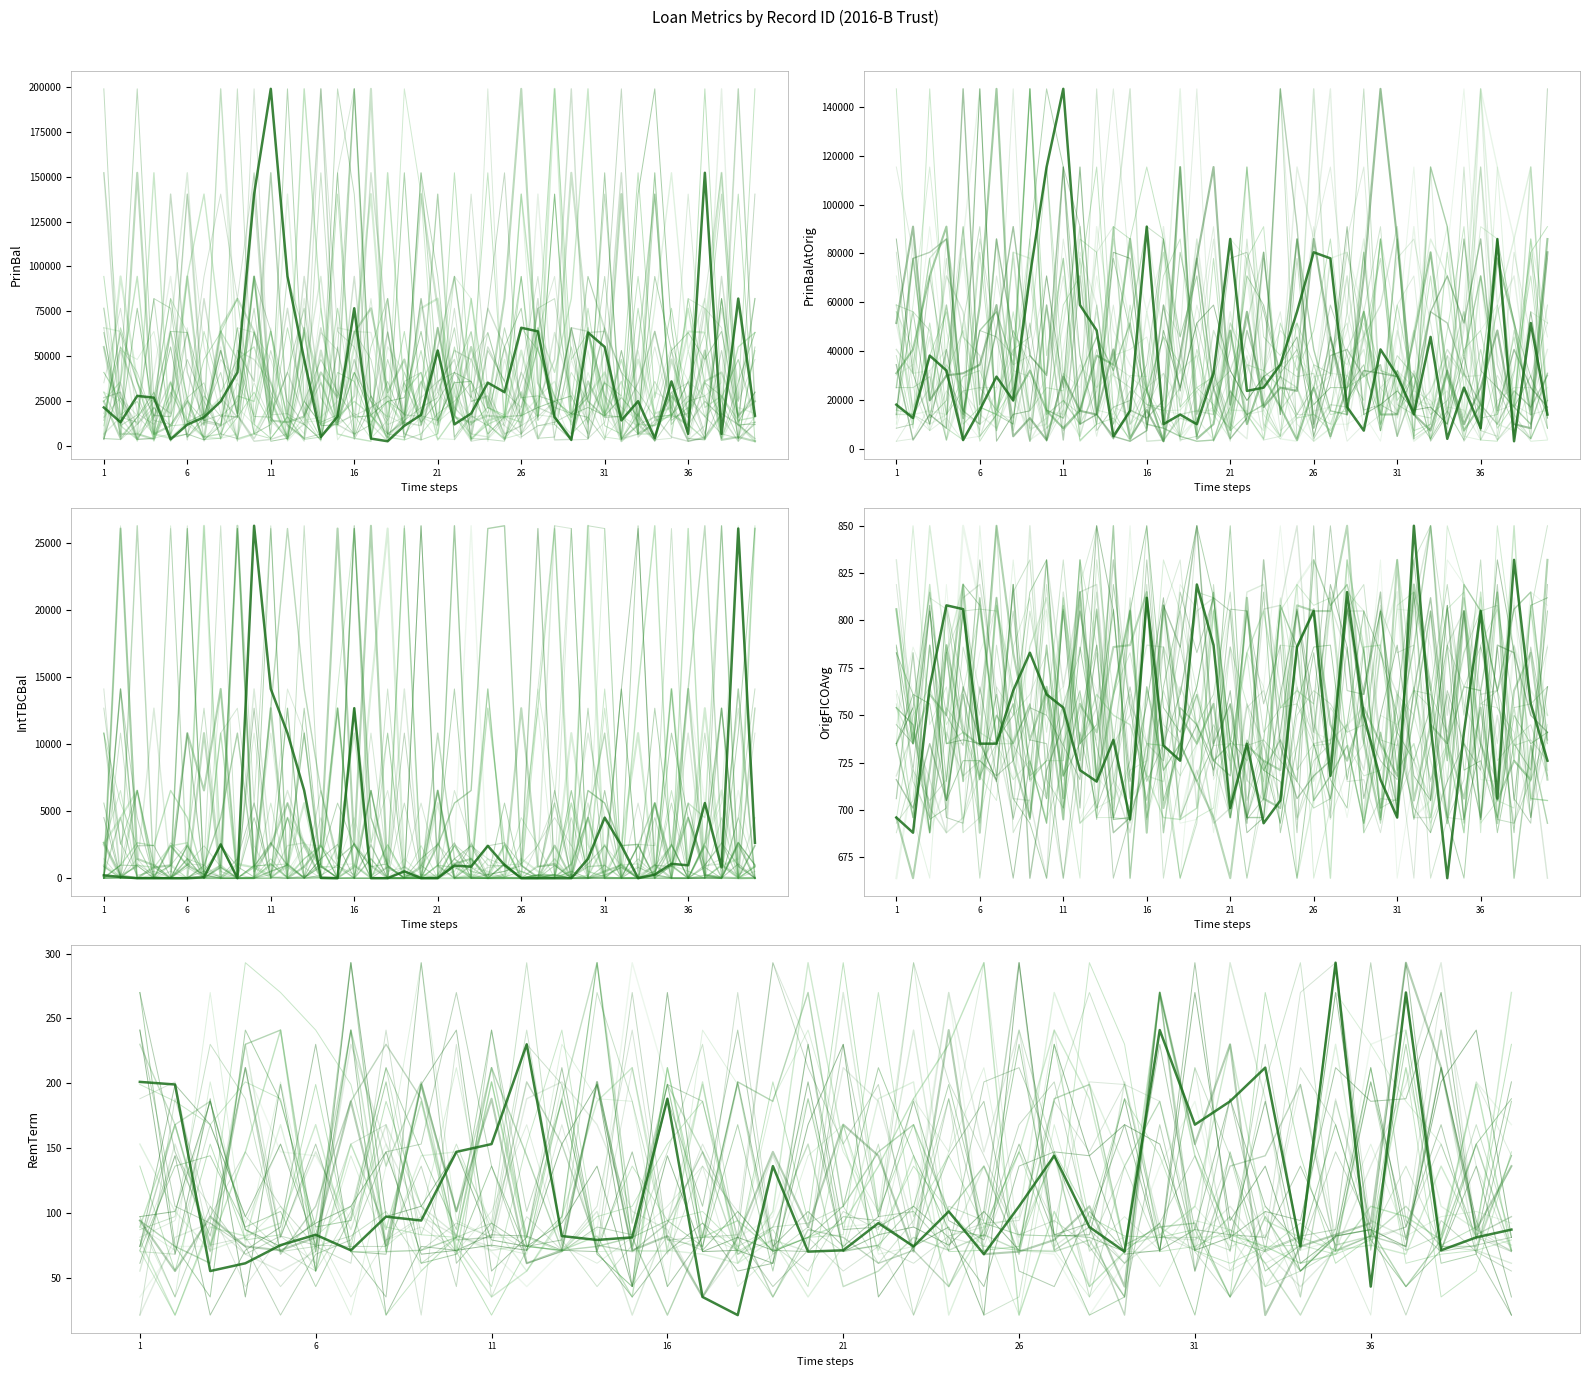

What is the value of the OrigFICOAvg point at the 3rd from the left?

765.0